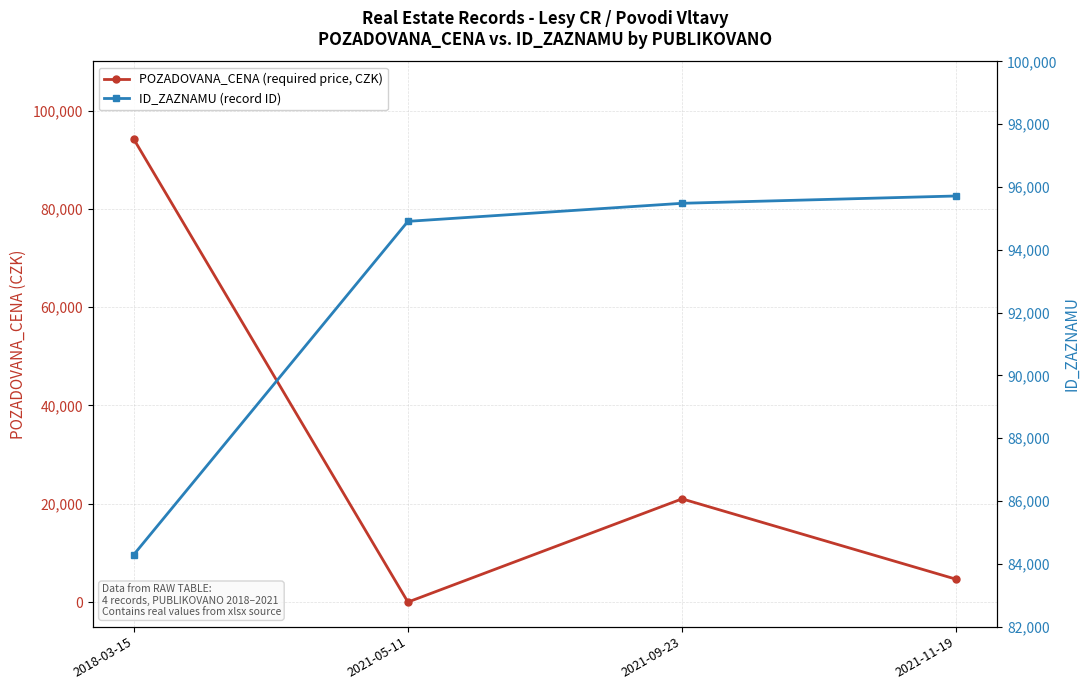

What is the minimum value for ID_ZAZNAMU (record ID)?

84293